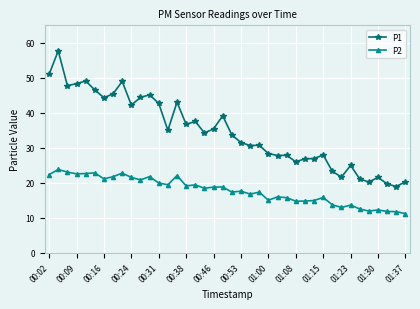

List the series in order of their overall mean, lowest first.

P2, P1